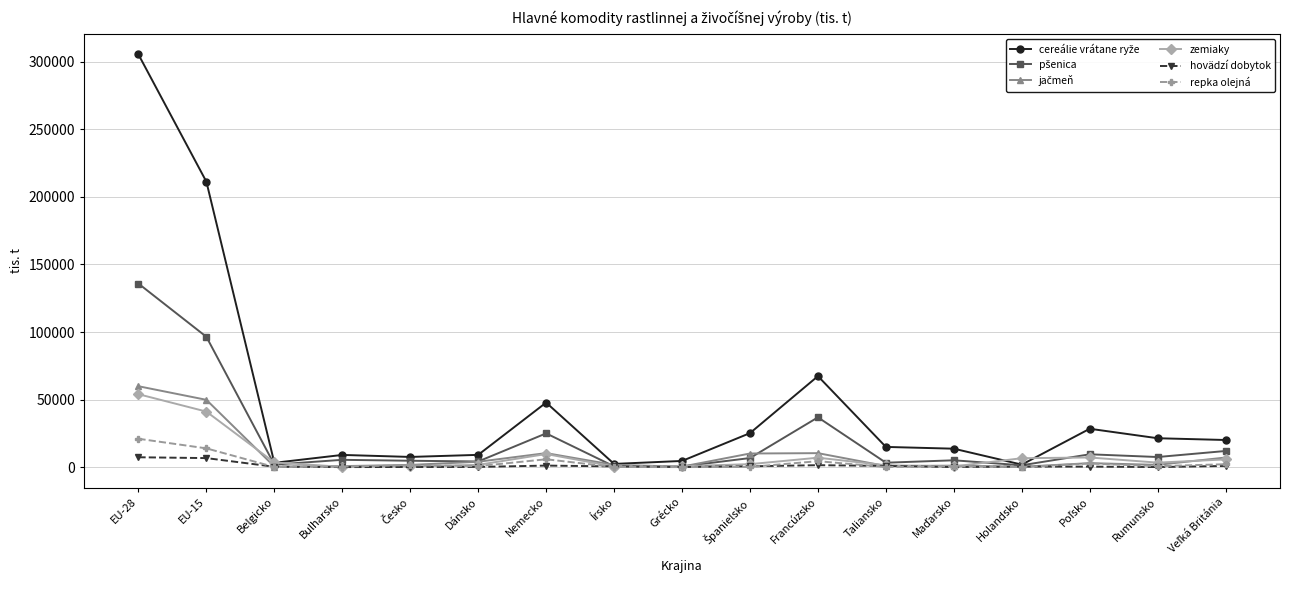

Which category has the highest value in the zemiaky series?

EU-28